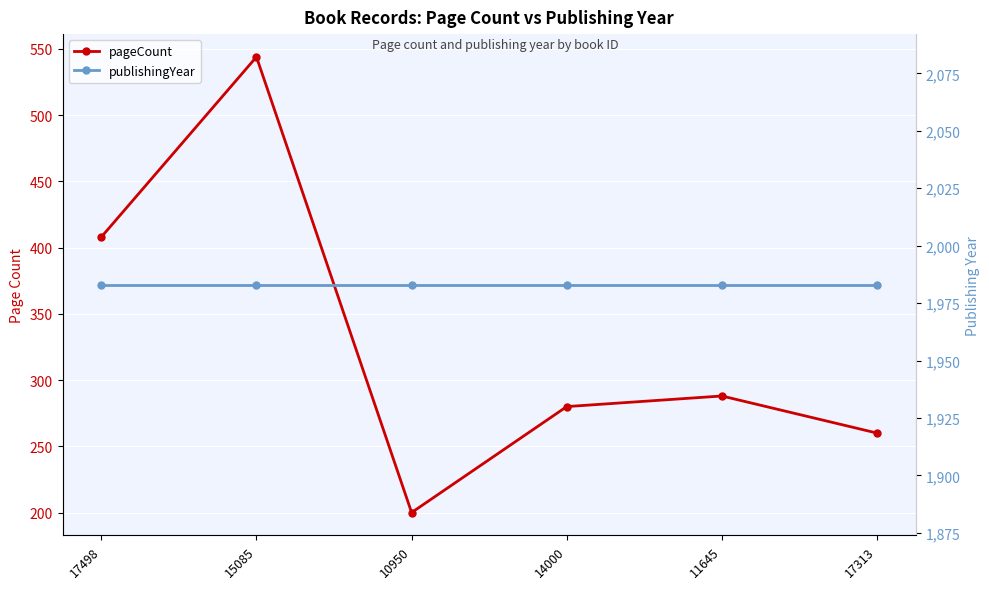

Rank the series at 10950 from lowest to highest value.

pageCount, publishingYear